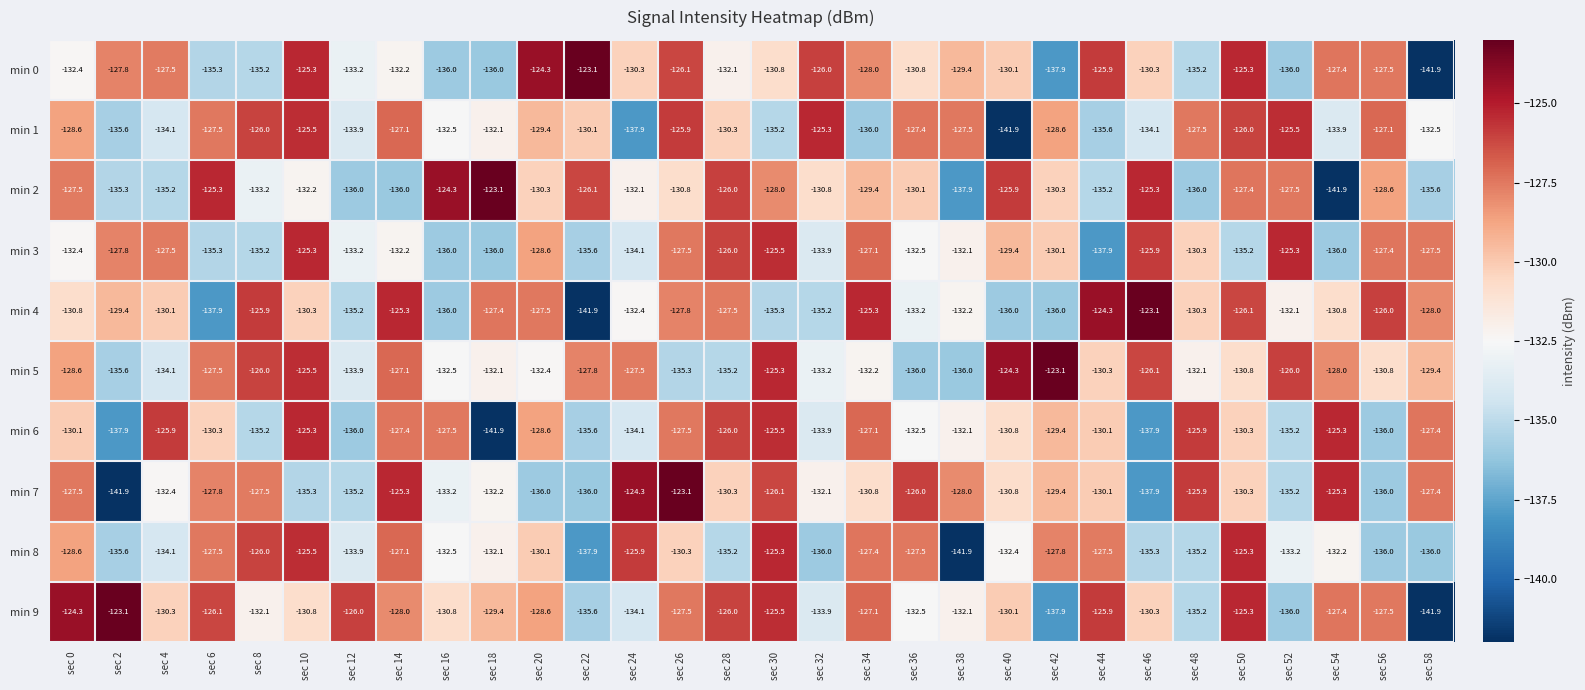

What value does the min 7 series have at sec 38?

-128.0